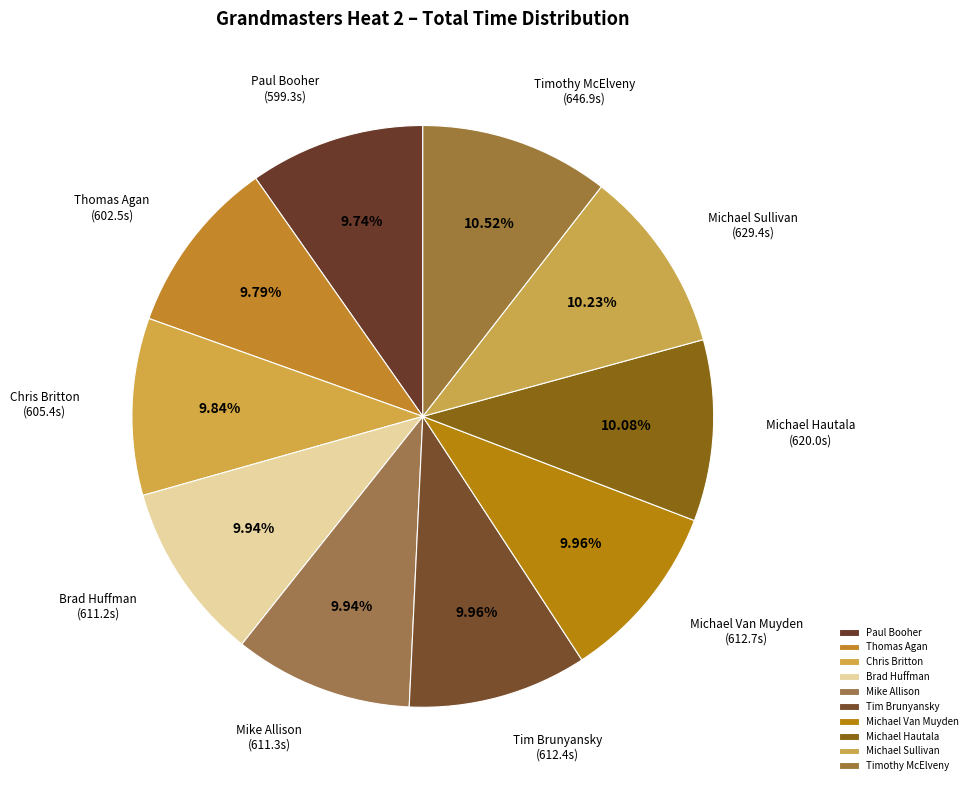

How many segments does this pie chart have?

10